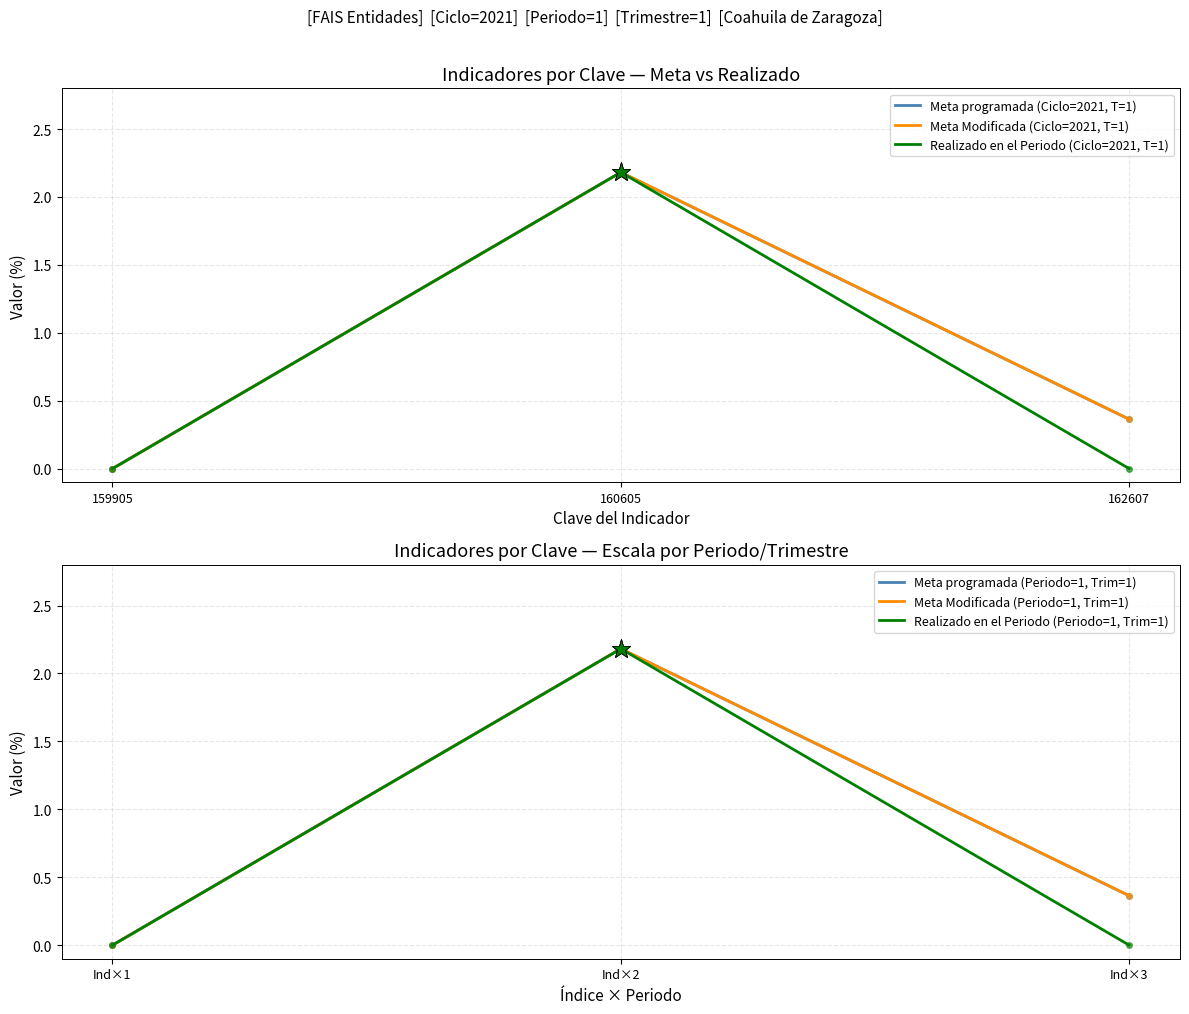

Is it true that Realizado en el Periodo (Ciclo=2021, T=1) equals 0.8 at 159905?

False